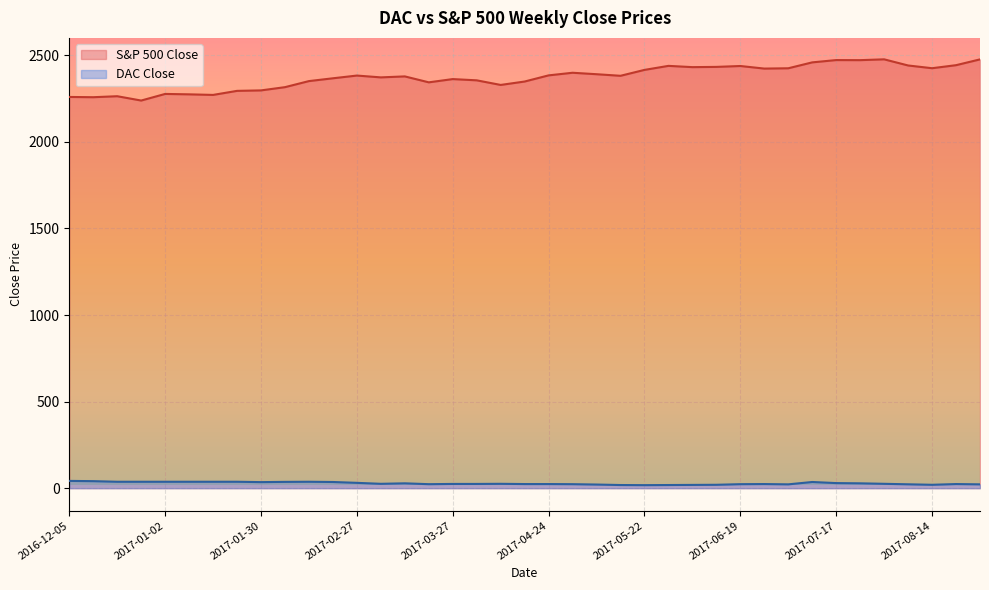

What is the spread (max minus min) of values at 2017-02-27?

2352.3